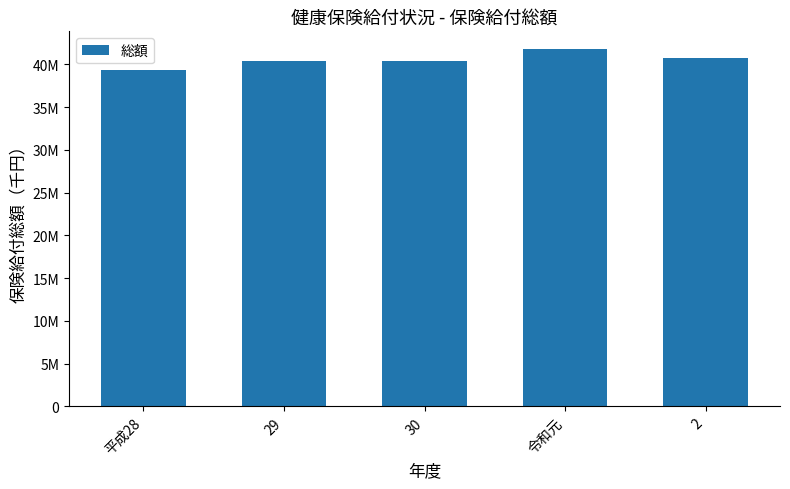

What is the value of the 3rd bar from the left?

40359994.9